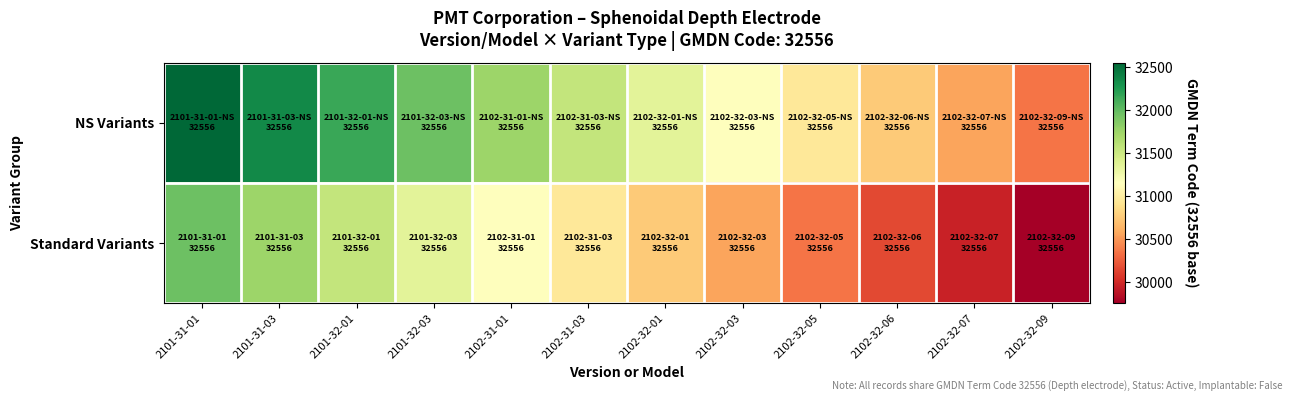

At which category does the chart reach its peak across all series?

2101-31-01